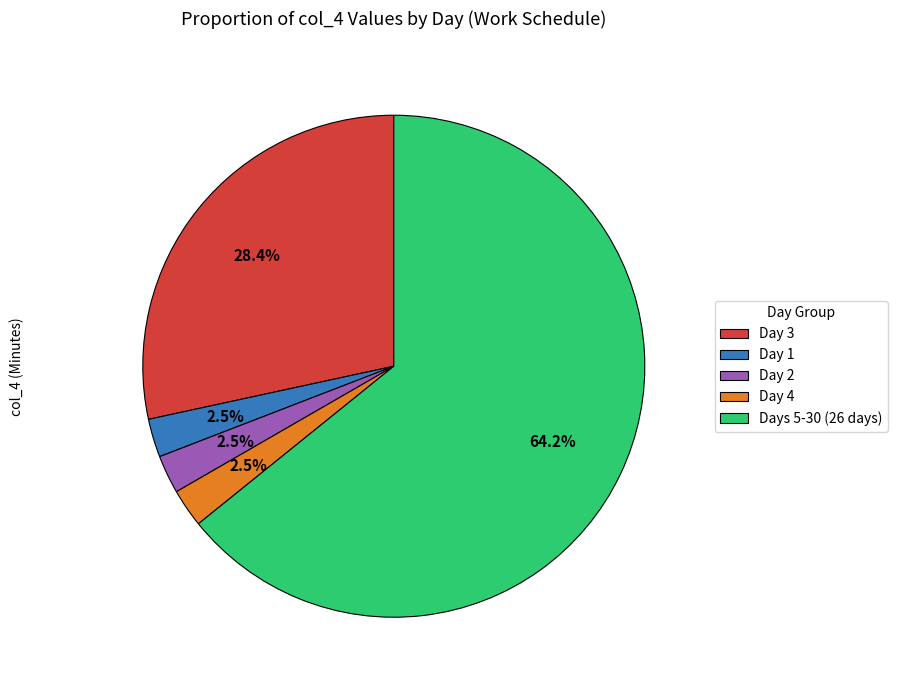

Which slice is the largest?

Days 5-30 (26 days)